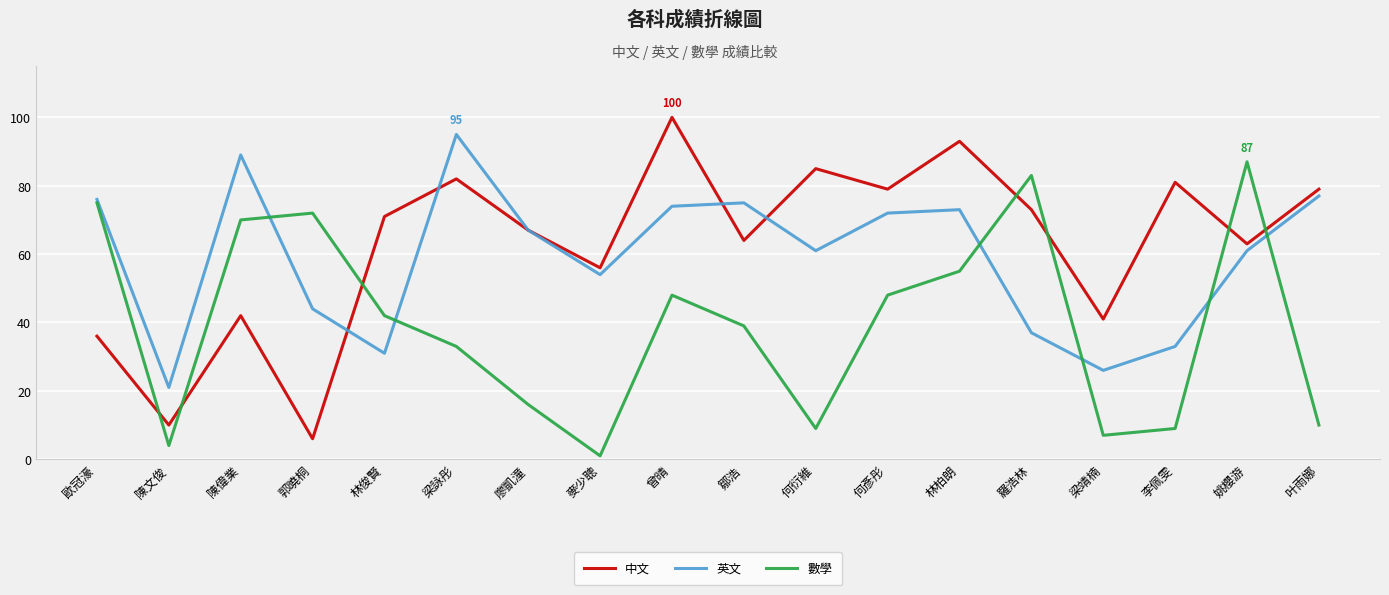

How many lines are shown in the chart?

3